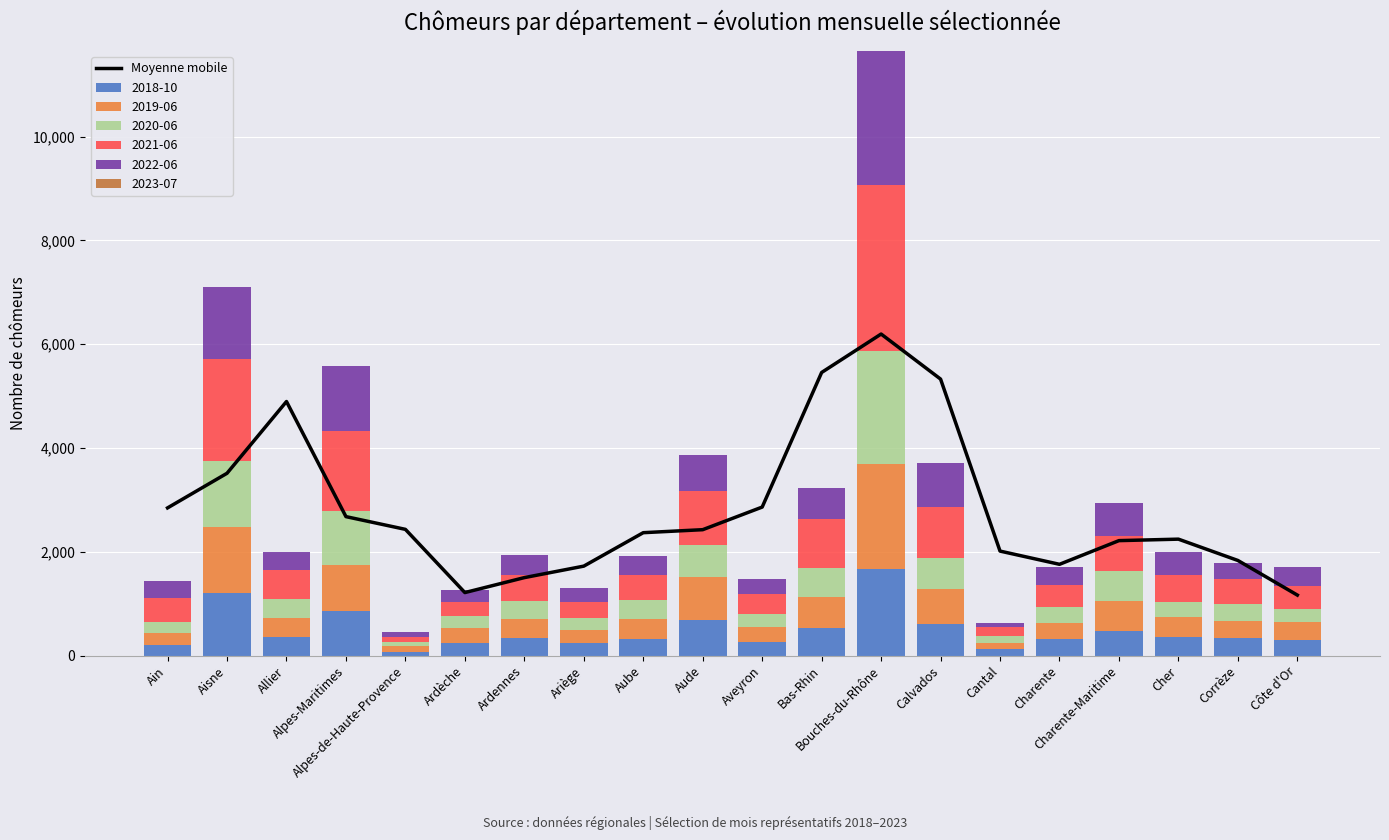

Reading left to right, extract all data points from this chart.

2846.0	3513.0	4895.3	2678.0	2432.7	1215.0	1503.0	1724.3	2368.7	2426.3	2862.0	5455.0	6195.3	5327.3	2014.0	1759.3	2215.7	2244.0	1833.3	1166.3